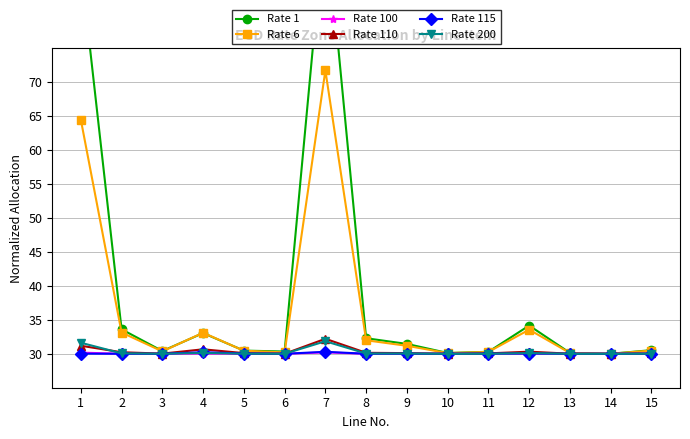

Rank the series by their maximum value, from lowest to highest.

Rate 100, Rate 115, Rate 200, Rate 110, Rate 6, Rate 1